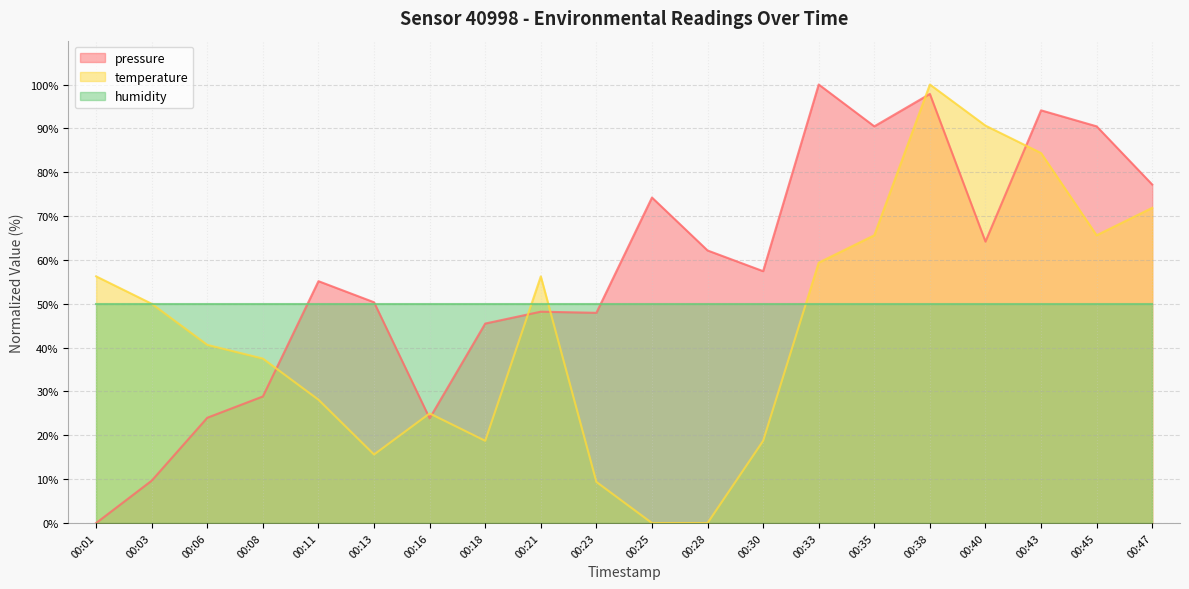

At which label does pressure first exceed 57?

00:25